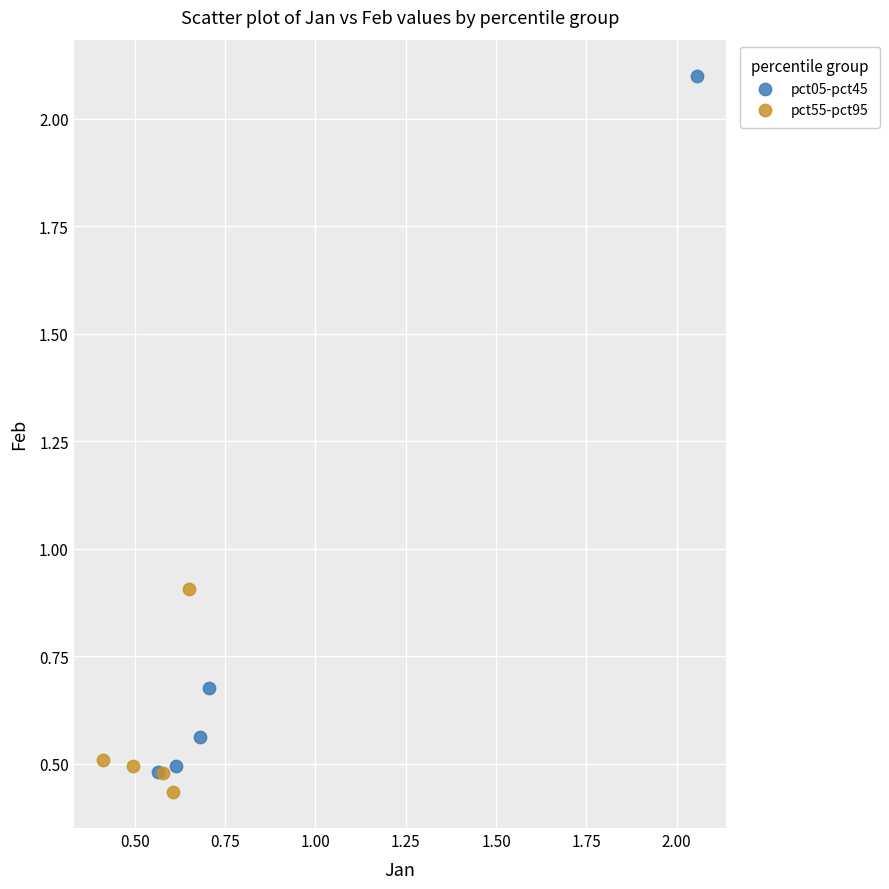

Which series has the largest Y range (max minus min)?

pct05-pct45